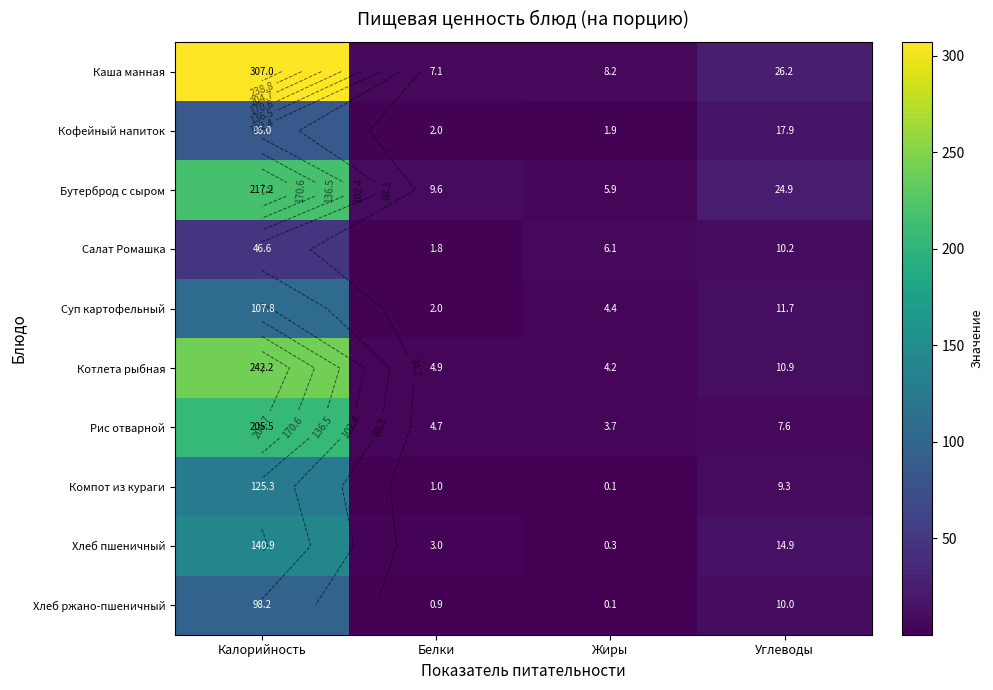

Where is Котлета рыбная nearest to the value 123?

Углеводы